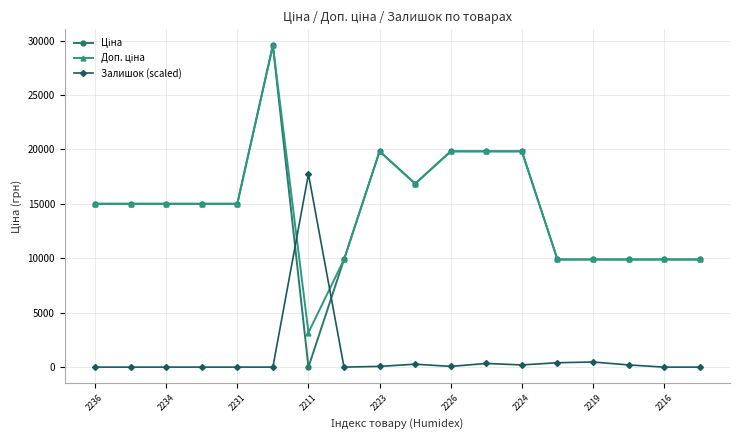

At how many categories does at least one series exceed 2678?

18